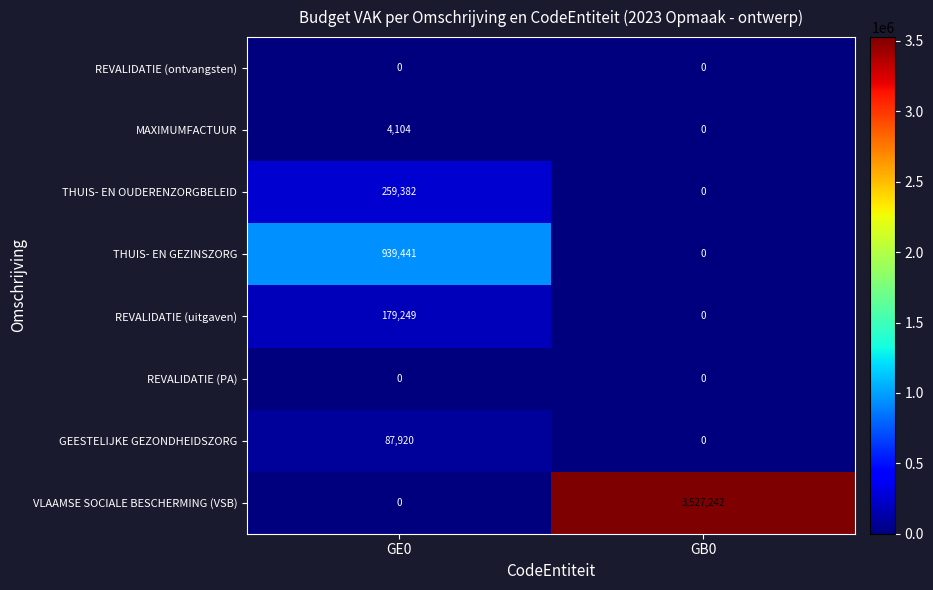

Which series has the largest range (max minus min)?

VLAAMSE SOCIALE BESCHERMING (VSB)